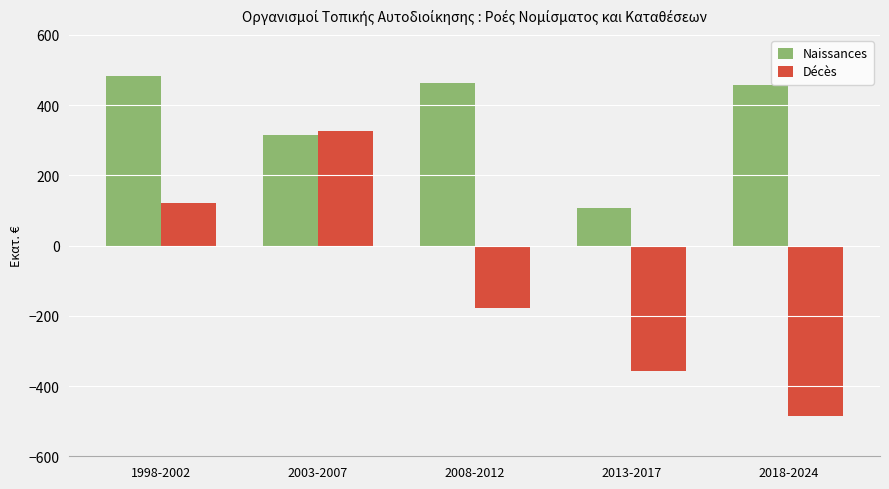

What is the average value of the Naissances series?

364.9